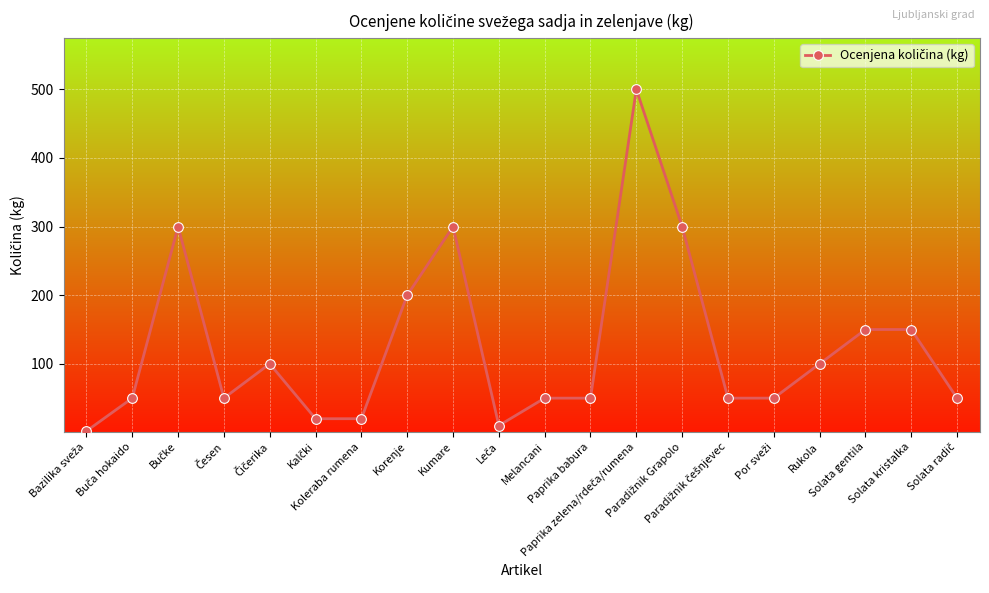

What is the difference between the maximum and minimum values?

498